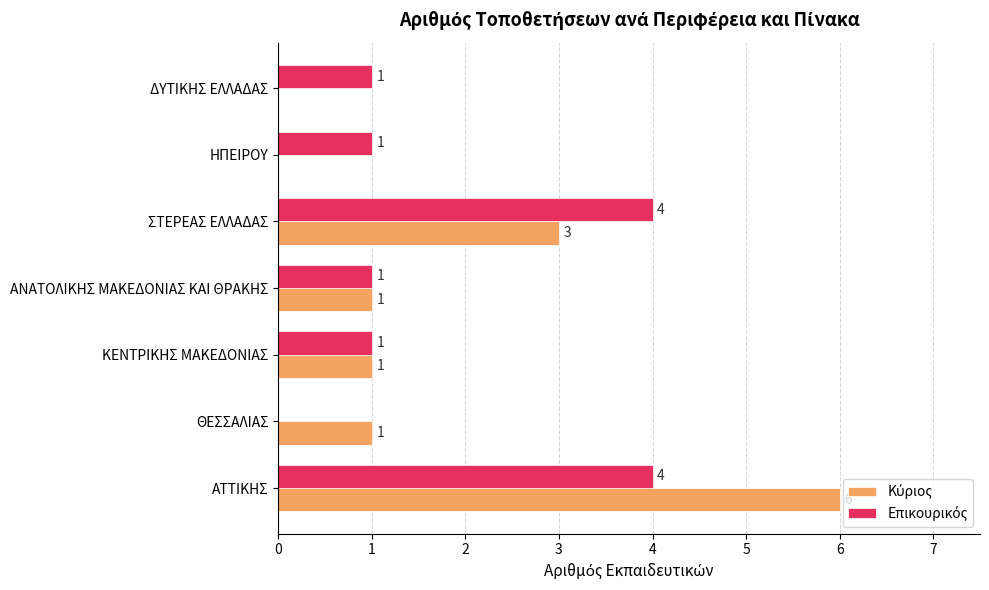

At which category is the sum across all series the highest?

ΑΤΤΙΚΗΣ